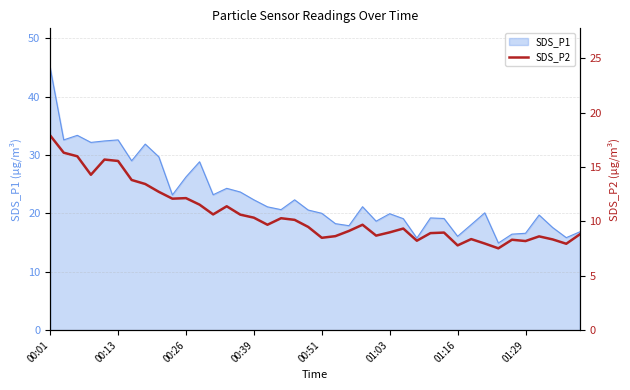

Reading left to right, extract all data points from this chart.

17.9	16.3	16.0	14.3	15.7	15.6	13.8	13.4	12.7	12.1	12.2	11.6	10.7	11.4	10.6	10.3	9.7	10.3	10.2	9.5	8.5	8.7	9.1	9.7	8.7	9.0	9.3	8.2	8.9	9.0	7.8	8.4	8.0	7.5	8.3	8.2	8.6	8.3	8.0	8.8